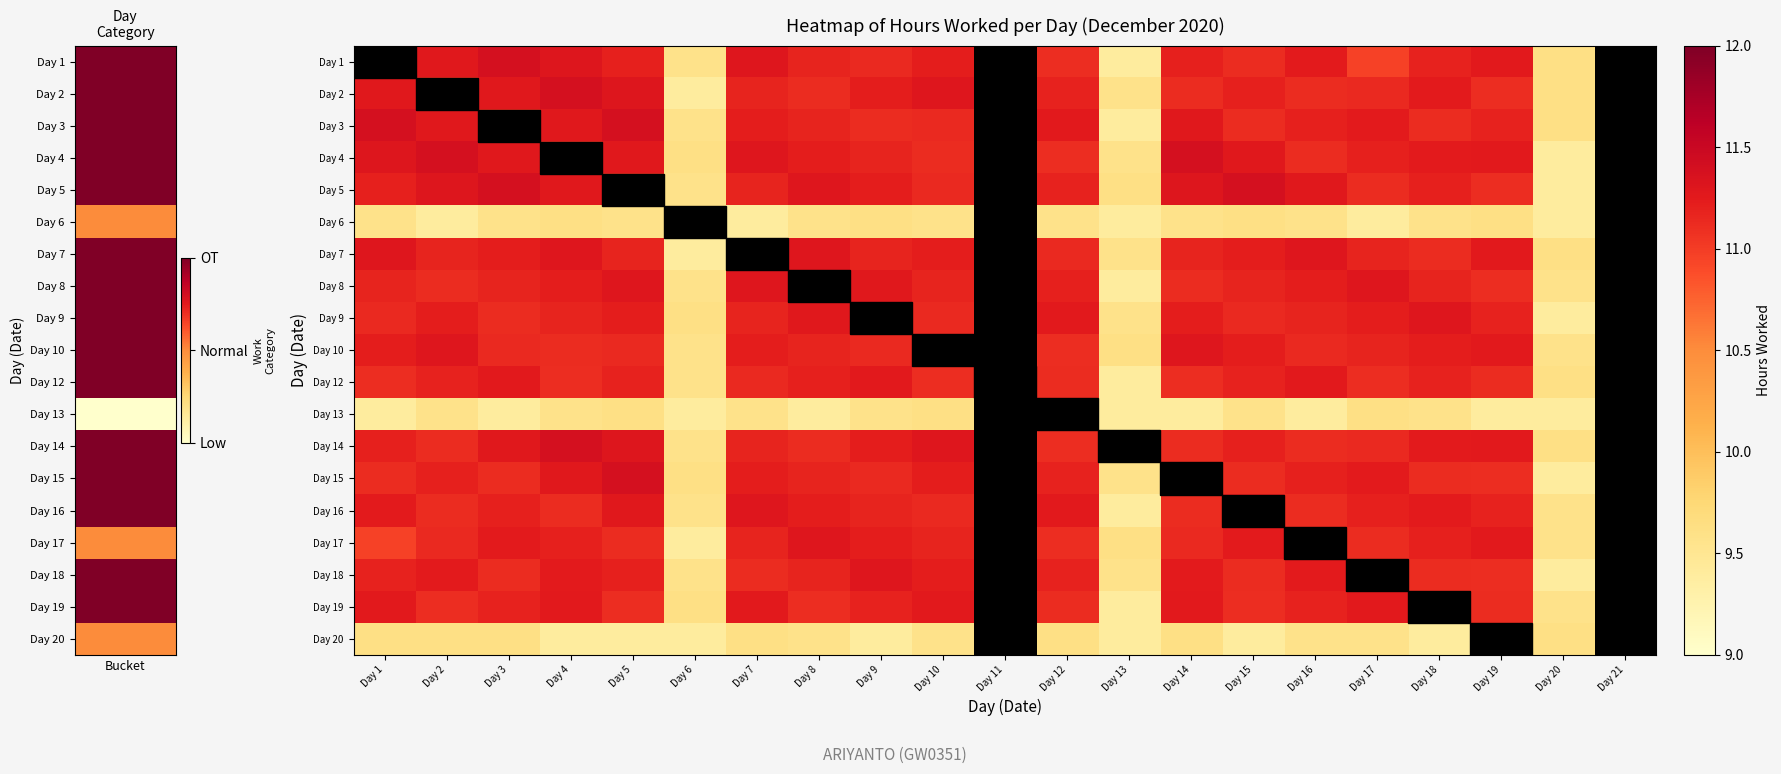

At which label is Day 2 closest to 10?

Day 20